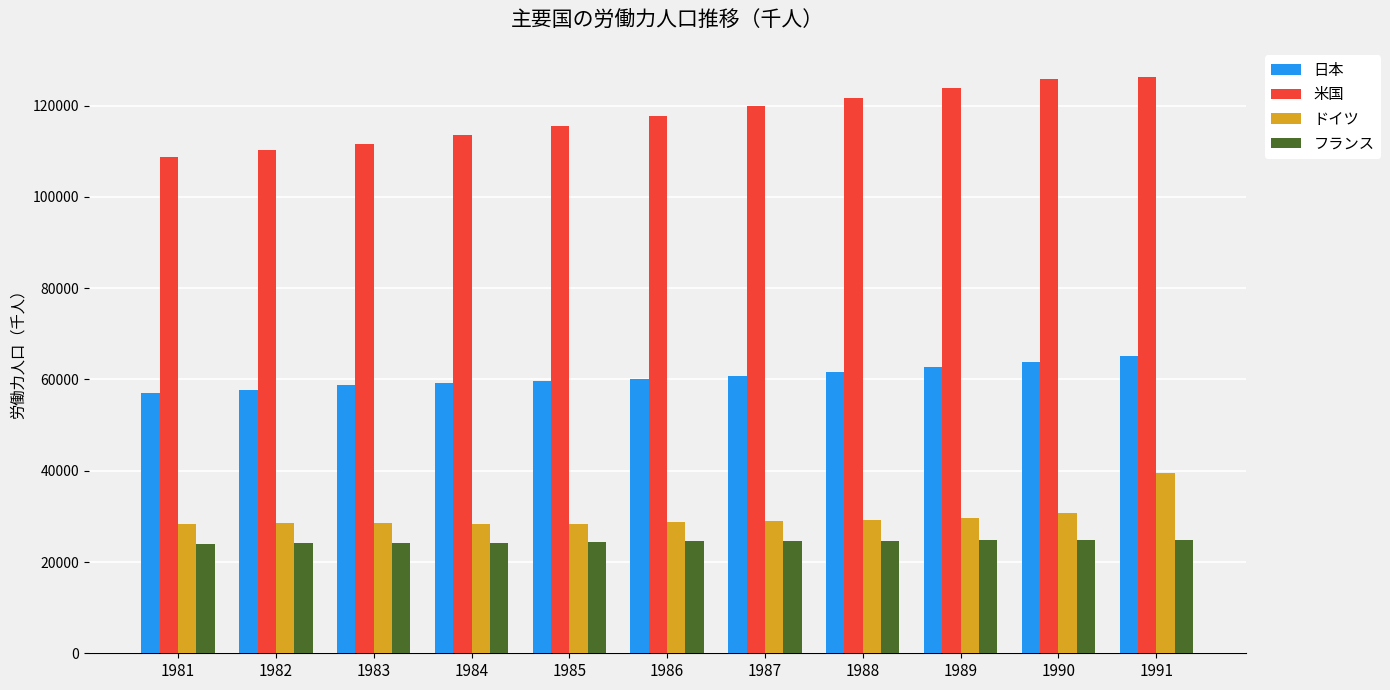

The 日本 series shows 100794 at 1984. True or false?

False